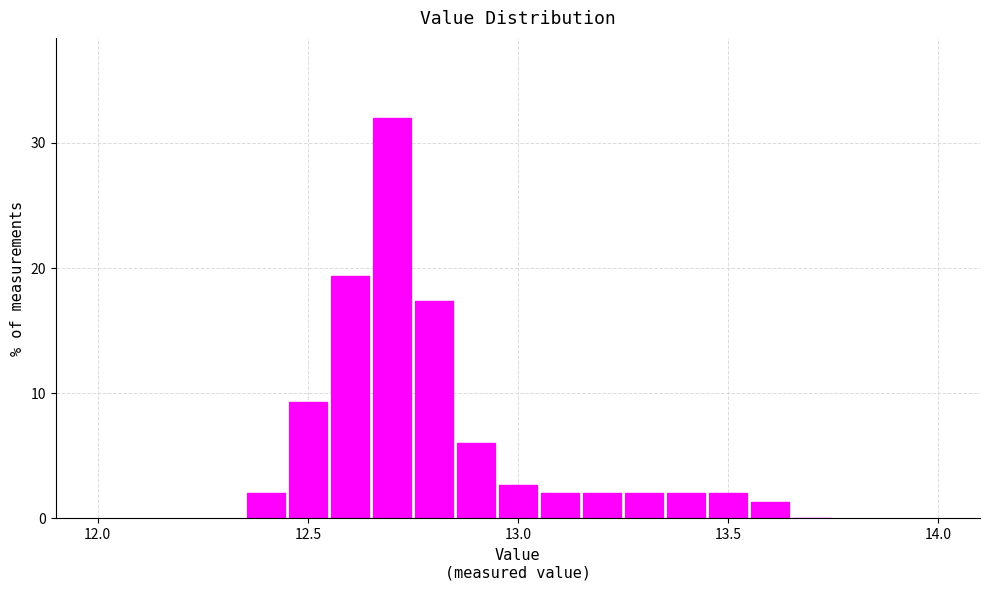

Read against the x-axis, roughly where is the centre of the tallest bar?

12.70